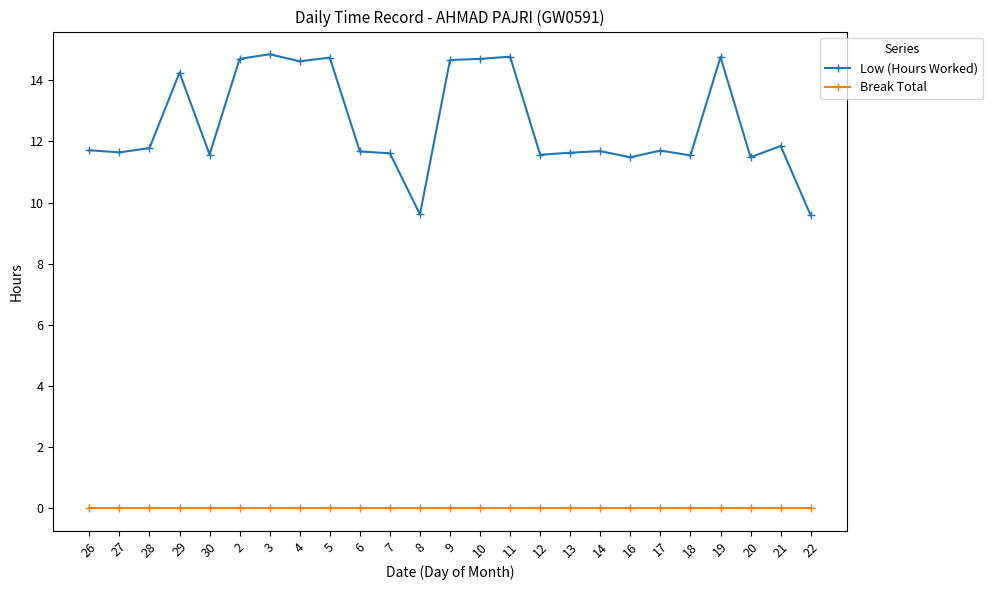

Which series has the largest total across all categories?

Low (Hours Worked)